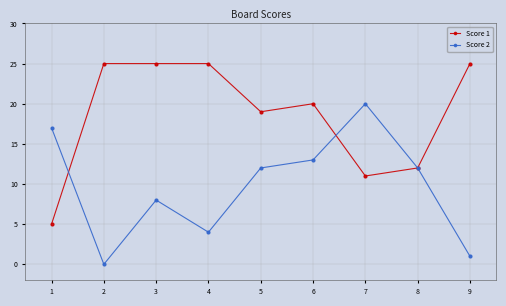

Between which two adjacent categories do Score 1 and Score 2 first intersect?

1 and 2